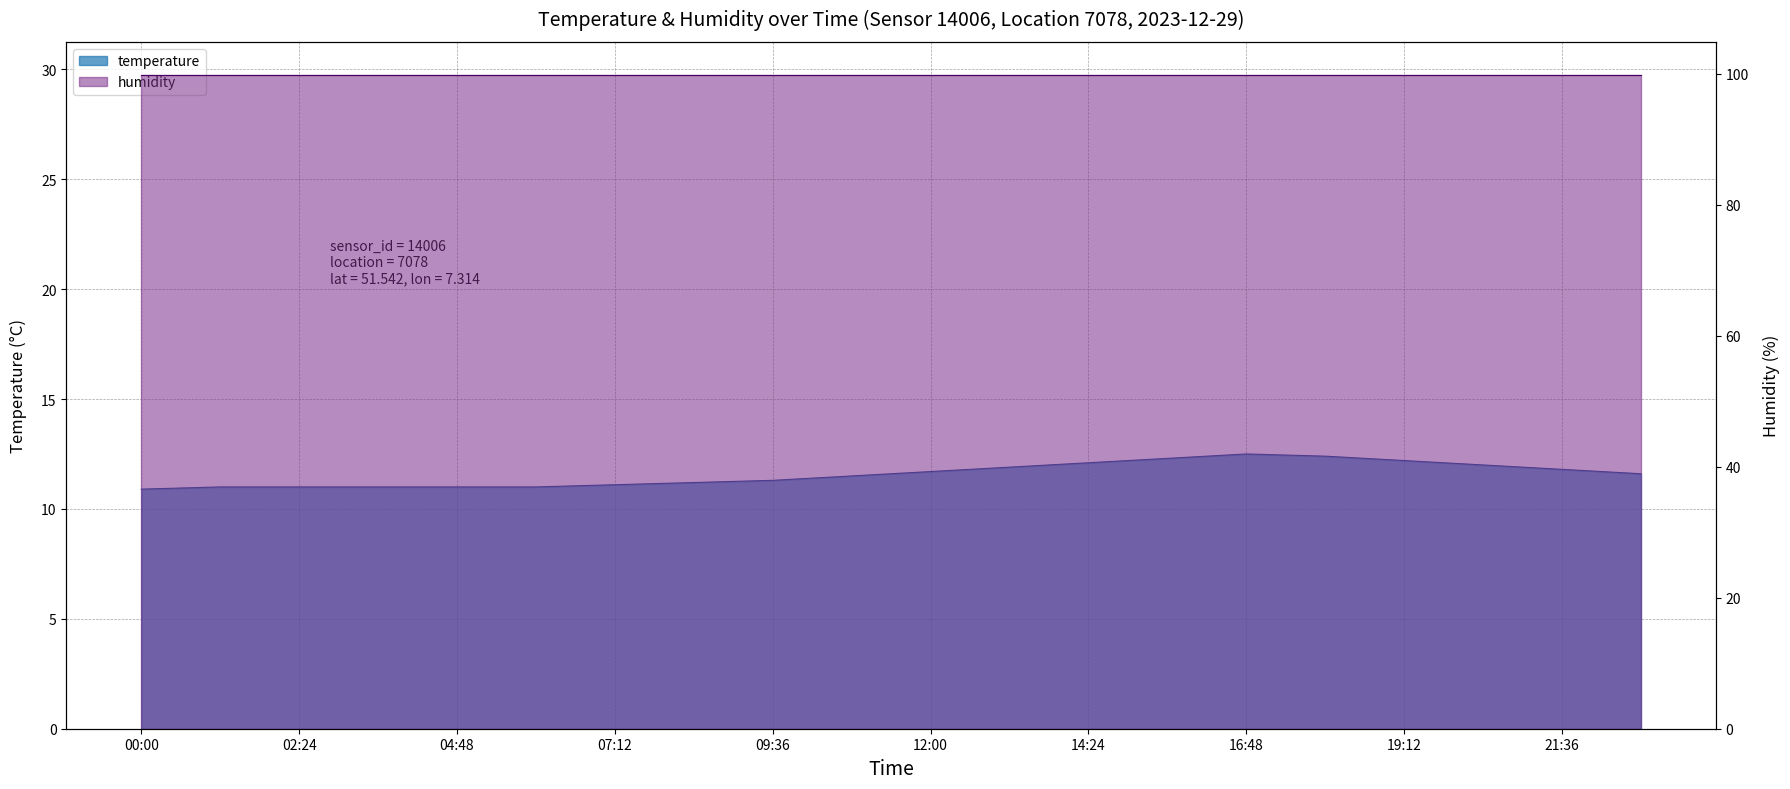

Reading left to right, extract all data points from this chart.

00:00=10.9	01:12=11.0	02:24=11.0	03:36=11.0	04:48=11.0	06:00=11.0	07:12=11.1	08:24=11.2	09:36=11.3	10:48=11.5	12:00=11.7	13:12=11.9	14:24=12.1	15:36=12.3	16:48=12.5	18:00=12.4	19:12=12.2	20:24=12.0	21:36=11.8	22:48=11.6